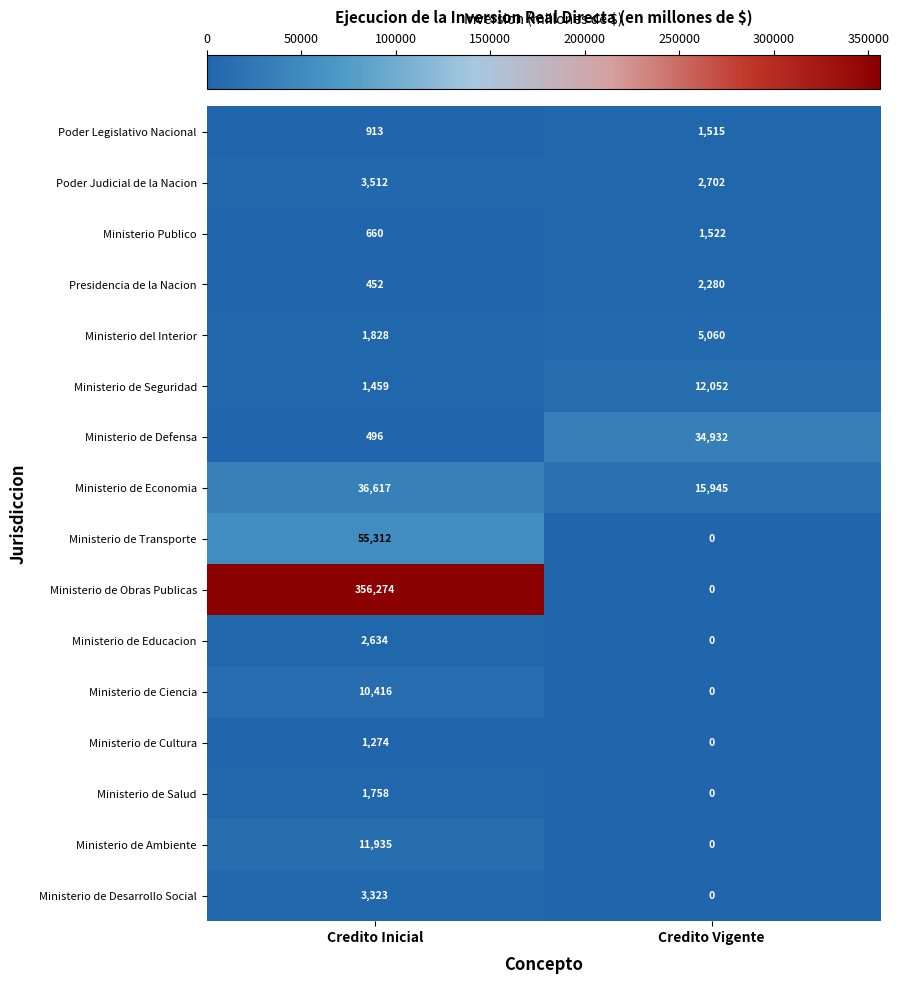

At which category is the sum across all series the highest?

Credito Inicial